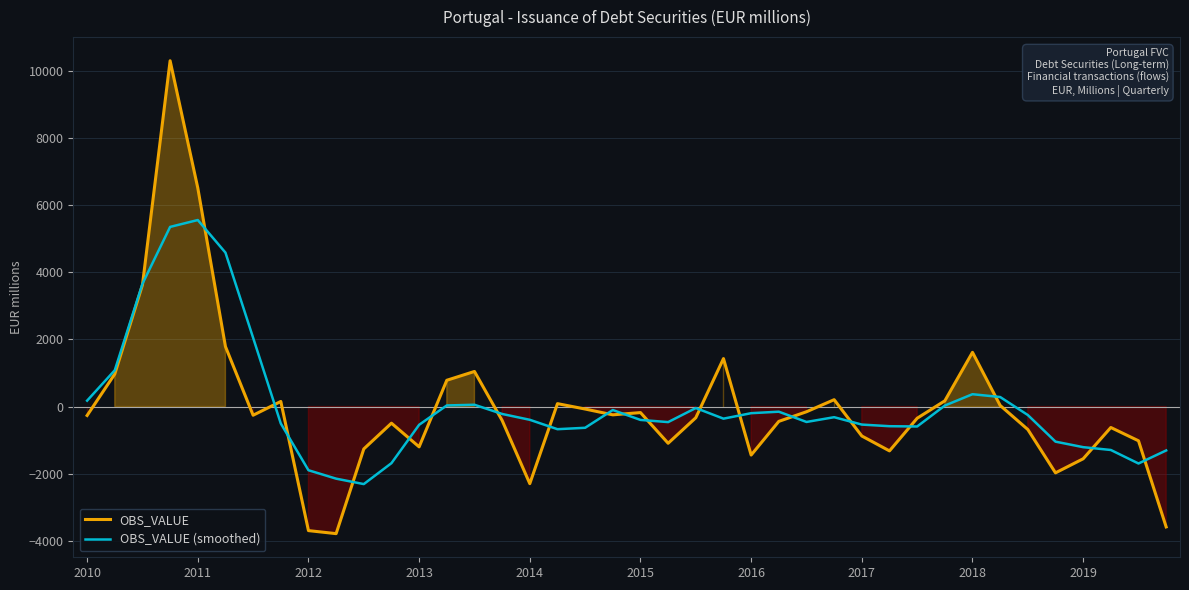

What are all the series names shown in the legend?

OBS_VALUE, OBS_VALUE (smoothed)